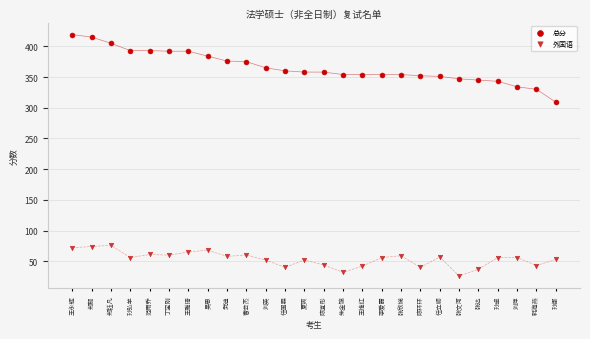

Which series has the widest spread of Y values?

总分